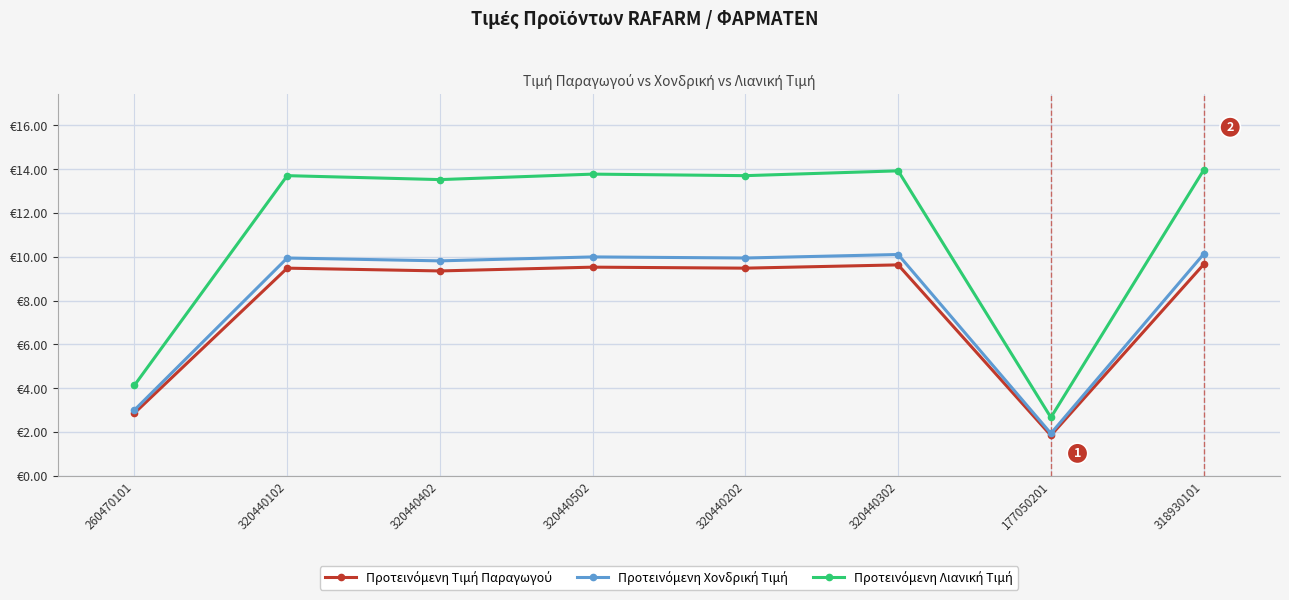

At 320440102, list the series in order from largest to smallest.

Προτεινόμενη Λιανική Τιμή, Προτεινόμενη Χονδρική Τιμή, Προτεινόμενη Τιμή Παραγωγού